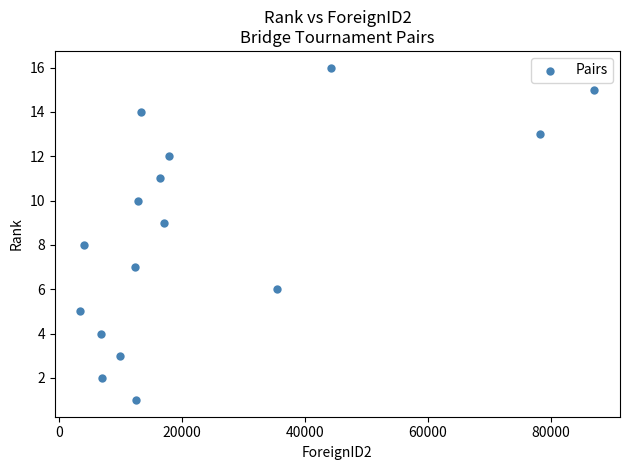

What is the range of X values (max minus min)?

83537